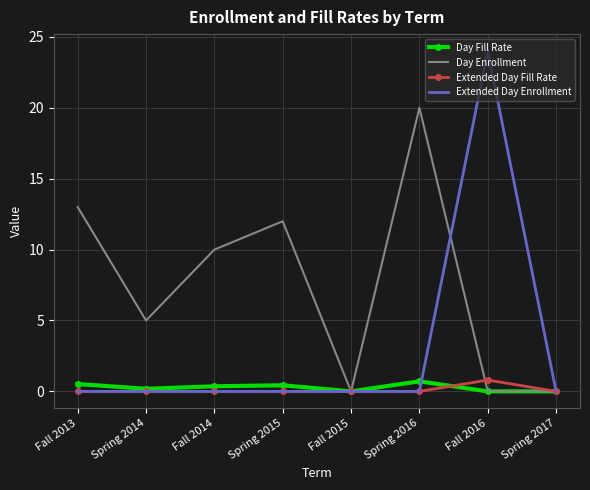

The Extended Day Enrollment series shows 24.0 at Fall 2016. True or false?

True